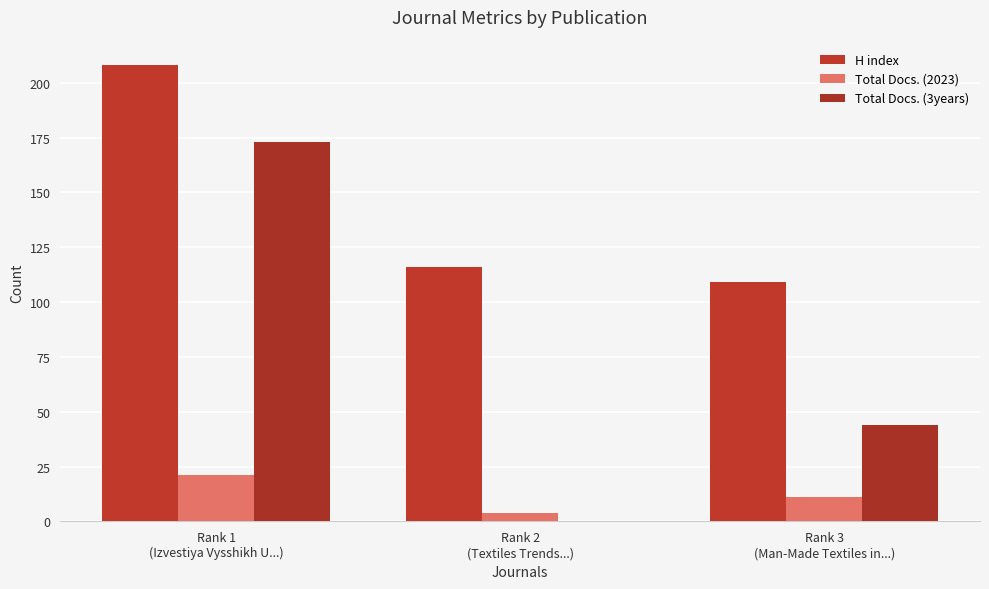

What is the sum of all Total Docs. (2023) values?

36